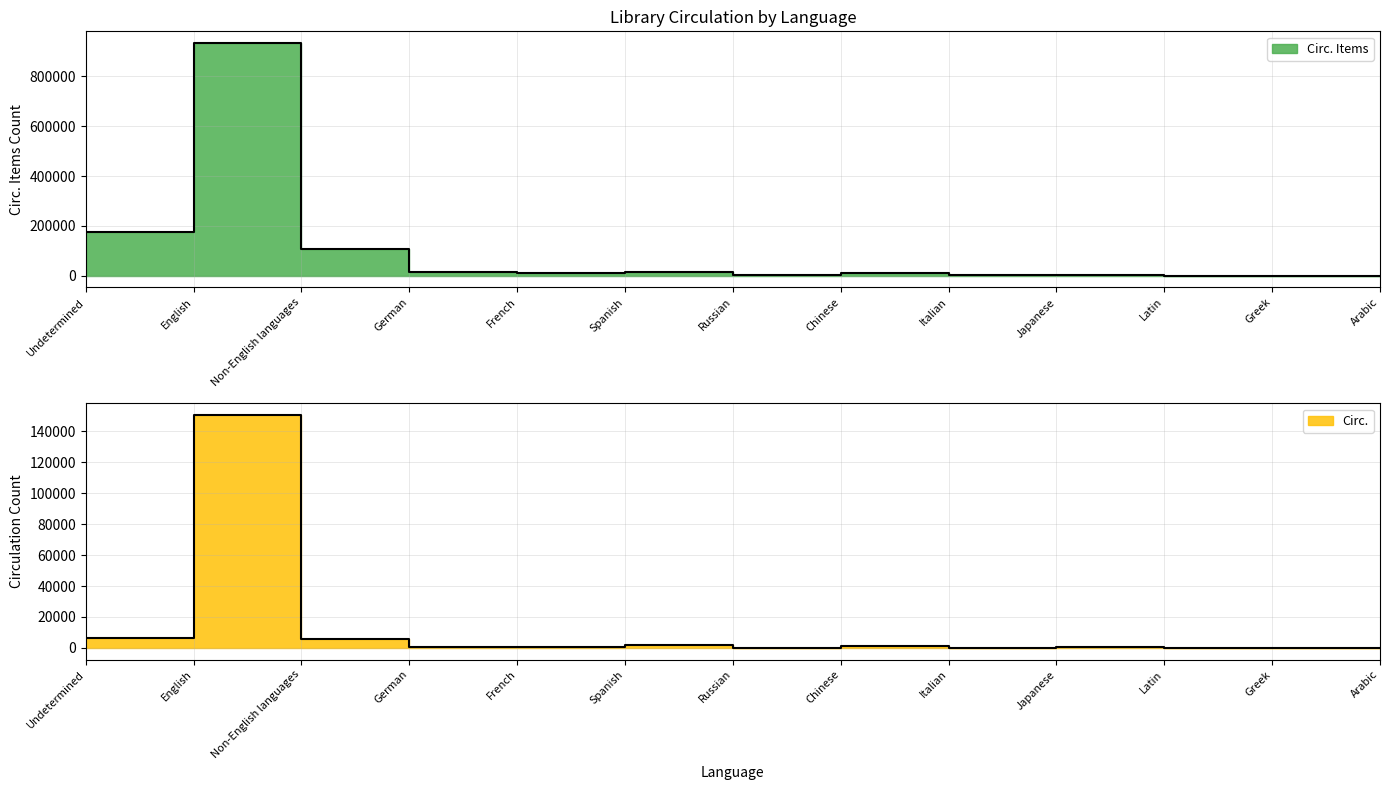

True or false: Circ. Items and Circ. intersect in this chart.

False